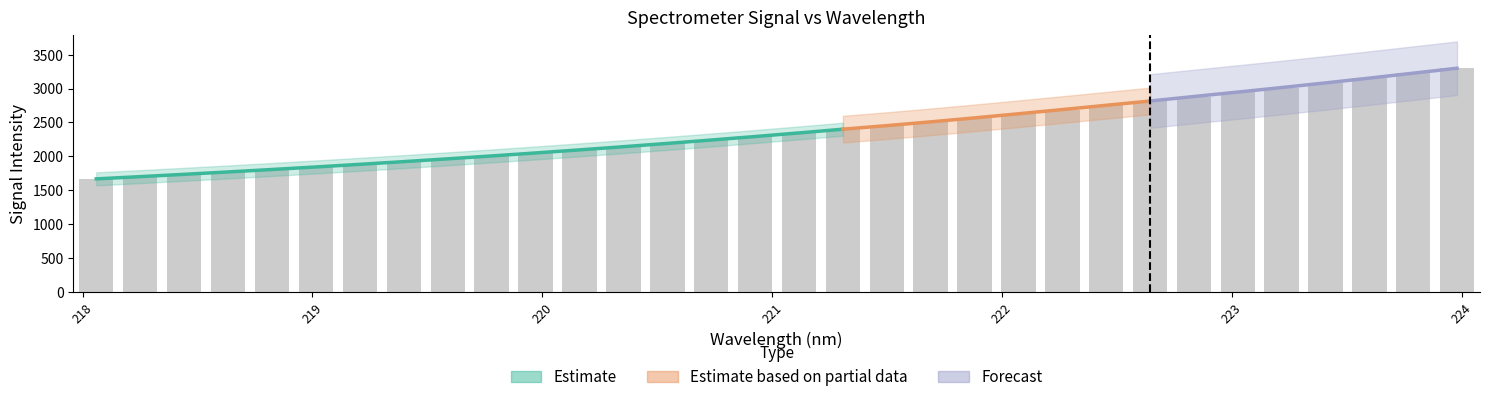

What is the minimum value shown in the chart?

1665.9